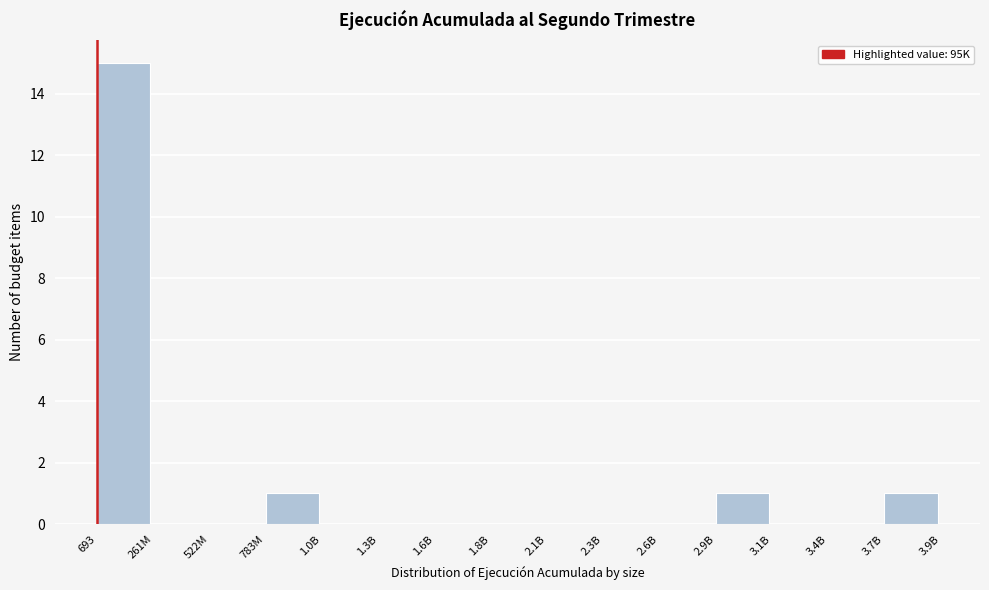

Reading right to left, transcribe all the data shown in this chart.

3.7B=1	3.4B=0	3.1B=0	2.9B=1	2.6B=0	2.3B=0	2.1B=0	1.8B=0	1.6B=0	1.3B=0	1.0B=0	783M=1	522M=0	261M=0	693=15